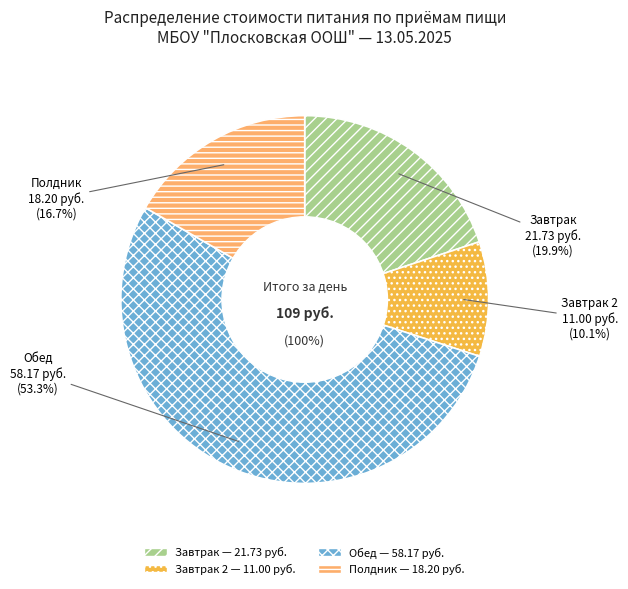

Do Полдник and Обед together represent more than half of the pie?

Yes